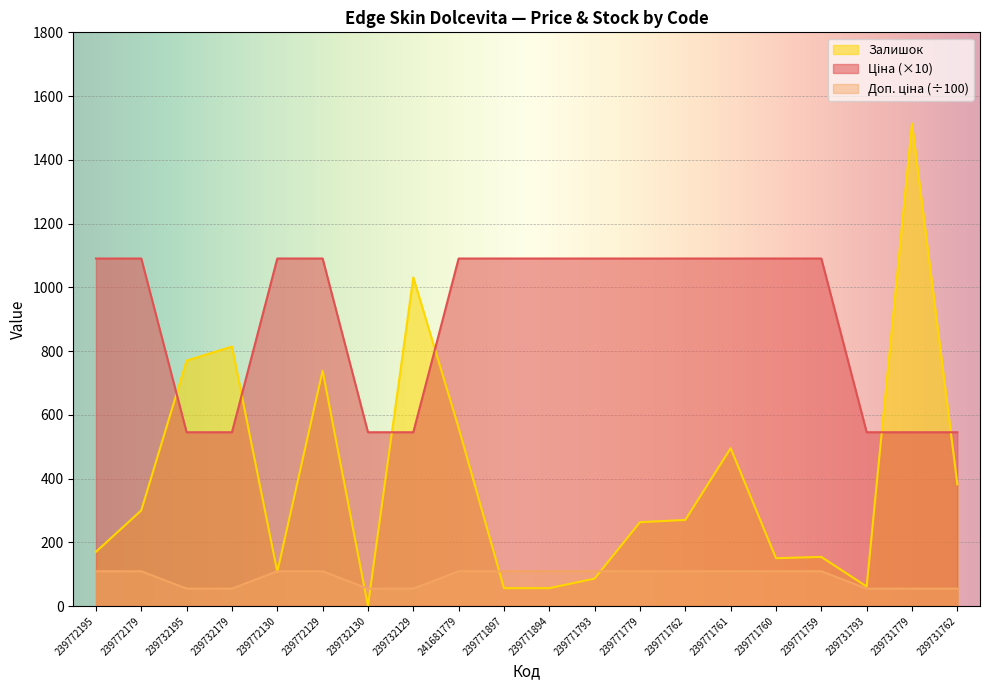

Count the number of data series in this chart.

3